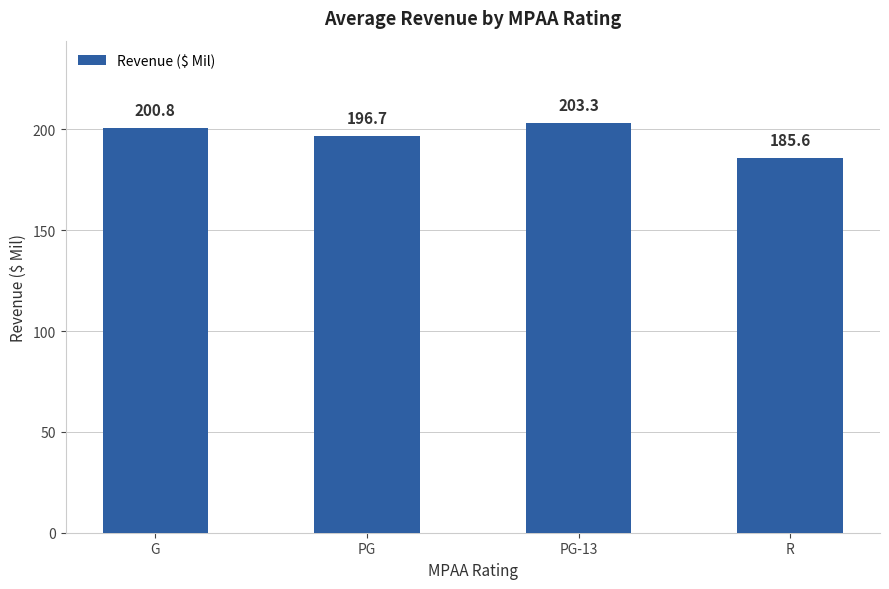

What is the value of the 3rd bar from the left?

203.3